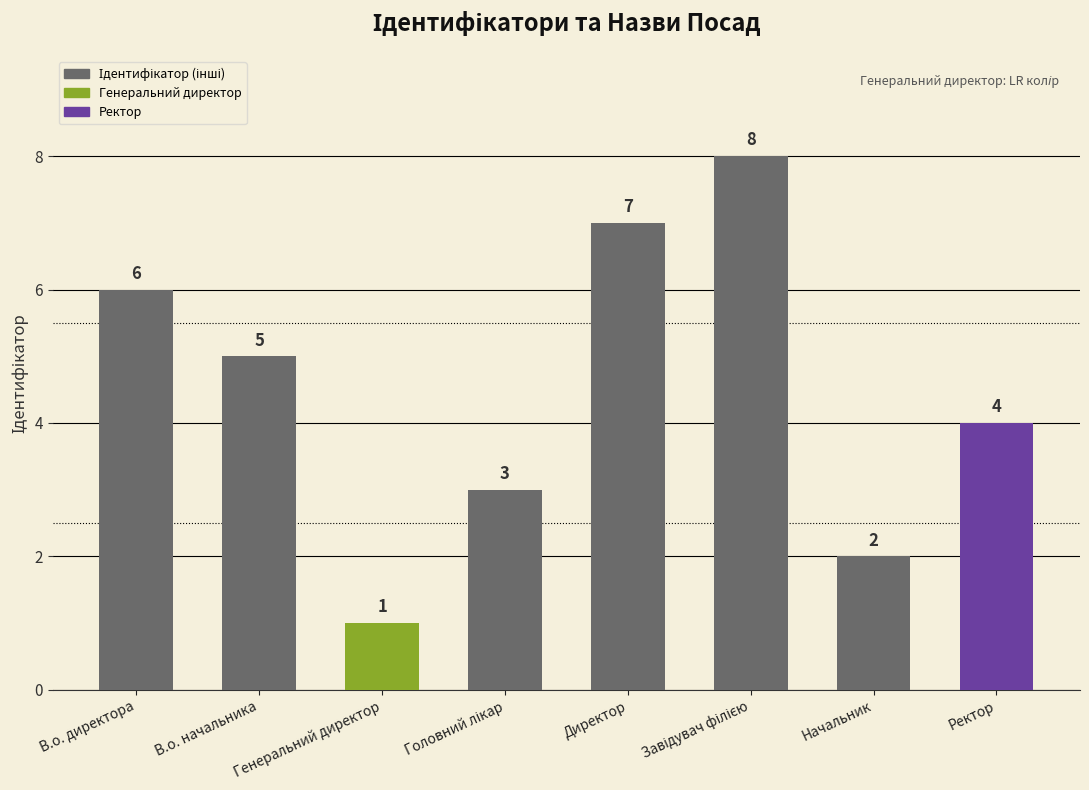

What is the difference between the maximum and second lowest values?

6